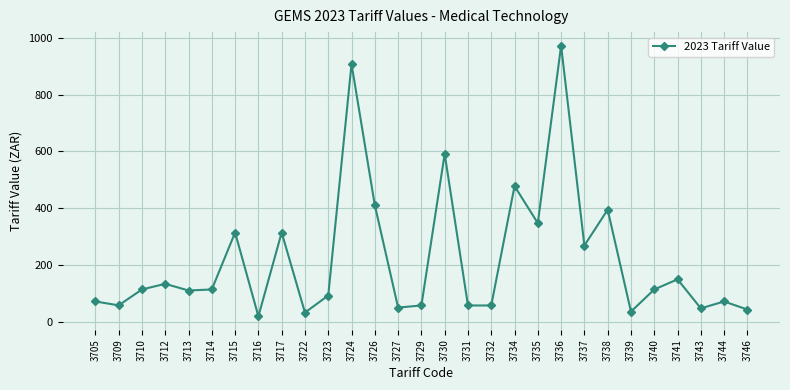

True or false: there are more than 1 points higher than both neighbors.

True